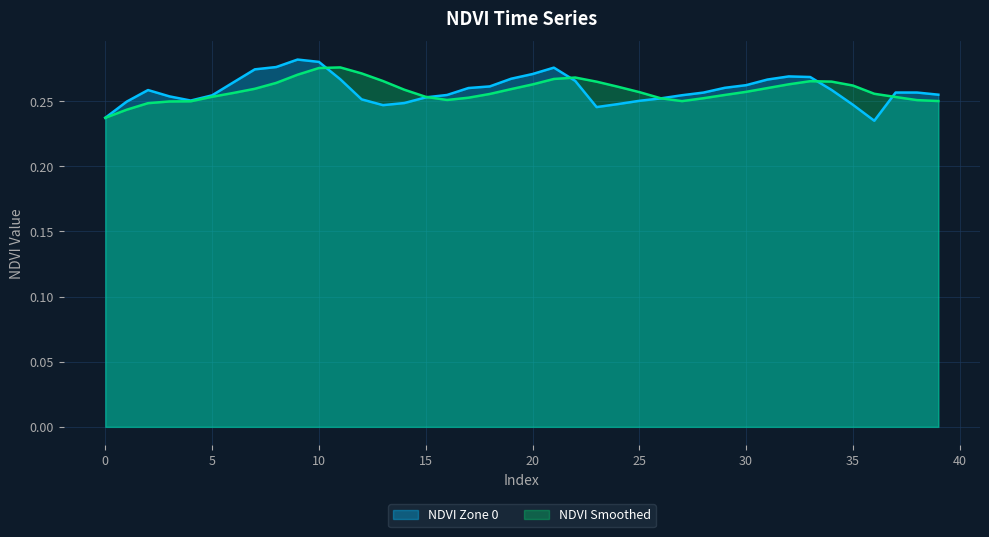

List the labels in order of value, largest first.

9, 10, 8, 21, 7, 20, 32, 33, 19, 11, 31, 22, 6, 30, 18, 29, 17, 34, 2, 37, 38, 28, 39, 16, 27, 5, 3, 15, 26, 12, 4, 25, 1, 14, 24, 35, 13, 23, 0, 36